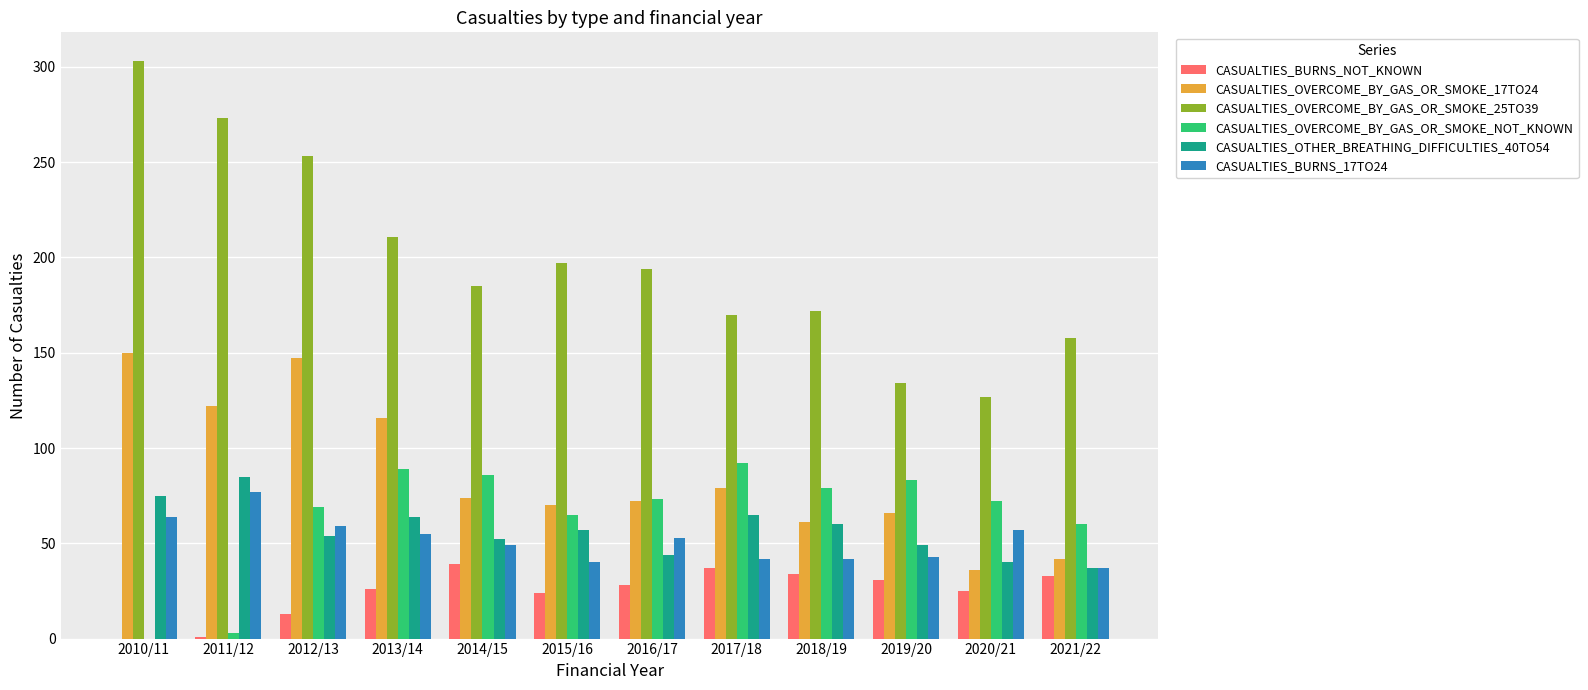

Does the chart contain stacked bars?

No